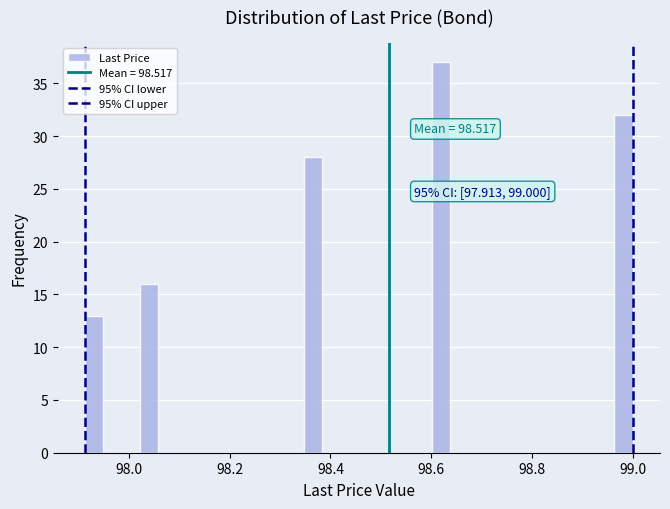

Read against the x-axis, roughly where is the centre of the tallest bar?

98.62